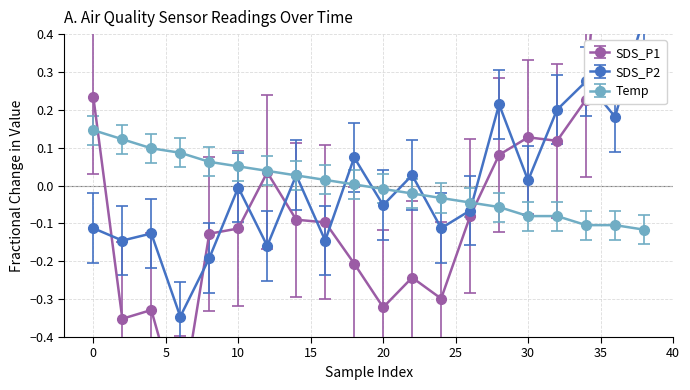

Reading left to right, list all the values displayed in this chart.

SDS_P1: 0.2	-0.4	-0.3	-0.6	-0.1	-0.1	0.0	-0.1	-0.1	-0.2	-0.3	-0.2	-0.3	-0.1	0.1	0.1	0.1	0.2	1.3	0.7
SDS_P2: -0.1	-0.1	-0.1	-0.3	-0.2	-0.0	-0.2	0.0	-0.1	0.1	-0.1	0.0	-0.1	-0.1	0.2	0.0	0.2	0.3	0.2	0.4
Temp: 0.1	0.1	0.1	0.1	0.1	0.1	0.0	0.0	0.0	0.0	-0.0	-0.0	-0.0	-0.0	-0.1	-0.1	-0.1	-0.1	-0.1	-0.1